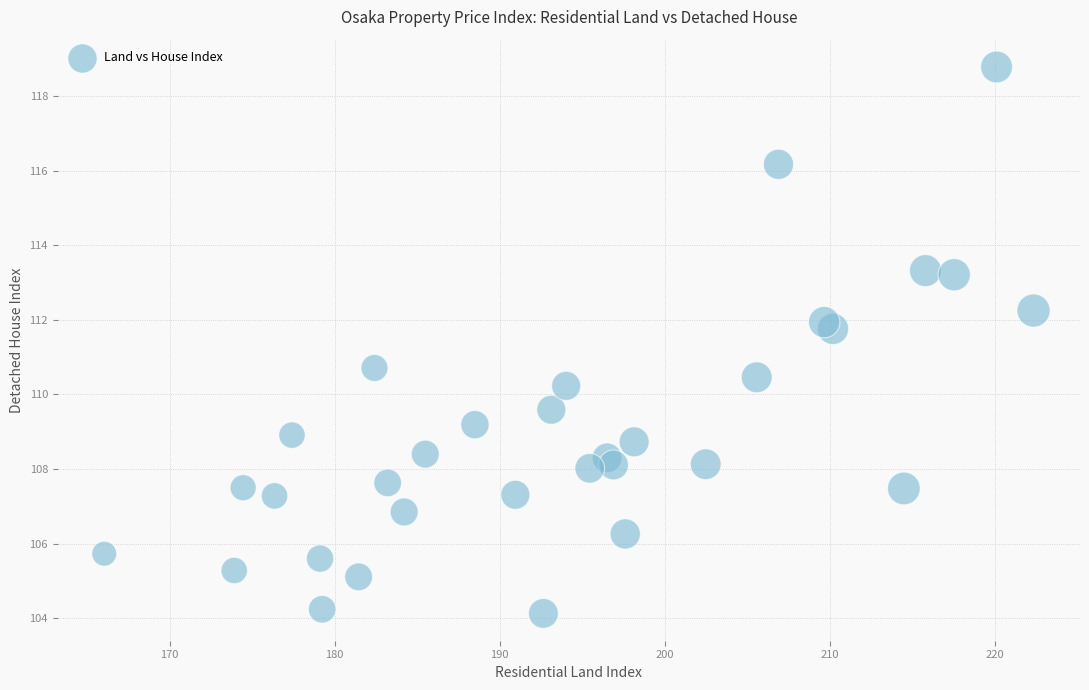

What Y value in the scatter plot is closest to 111?

110.7